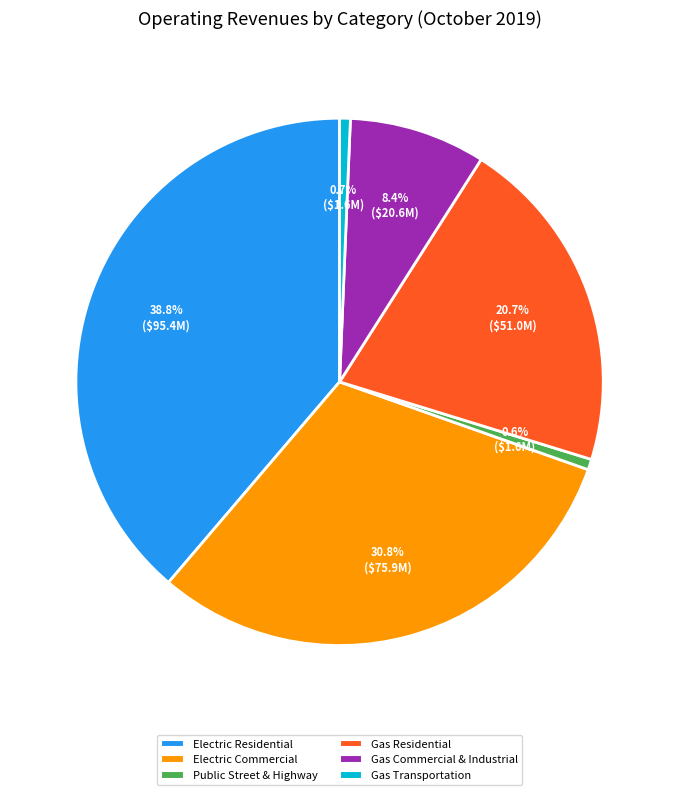

Does Gas Residential account for over 50% of the chart?

No